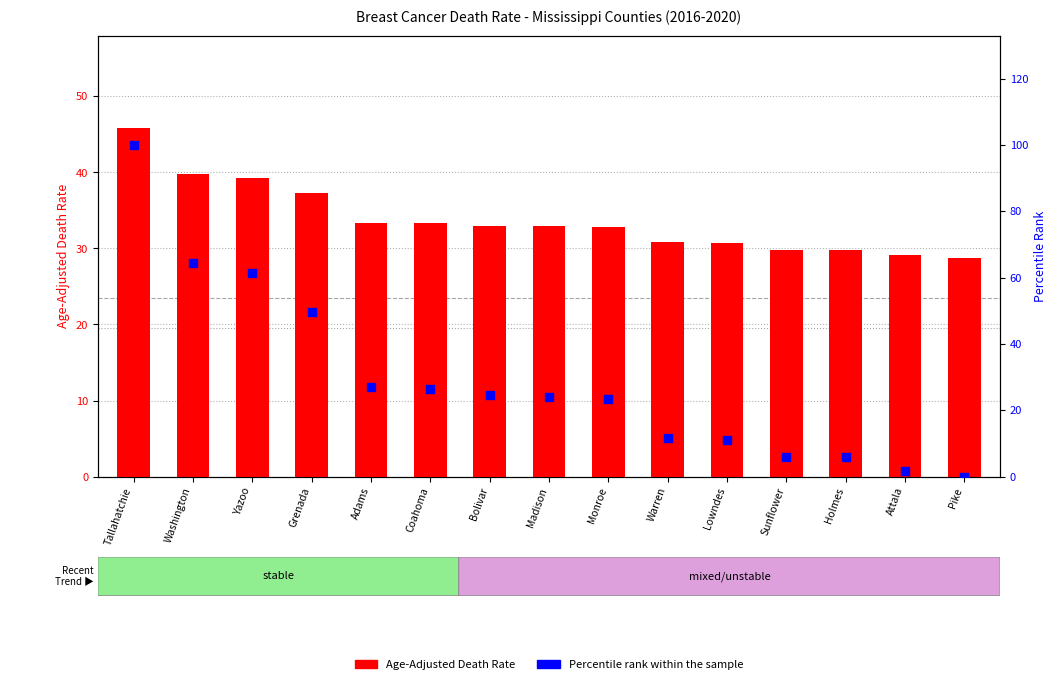

Which series contains the highest Y value?

Percentile rank within the sample